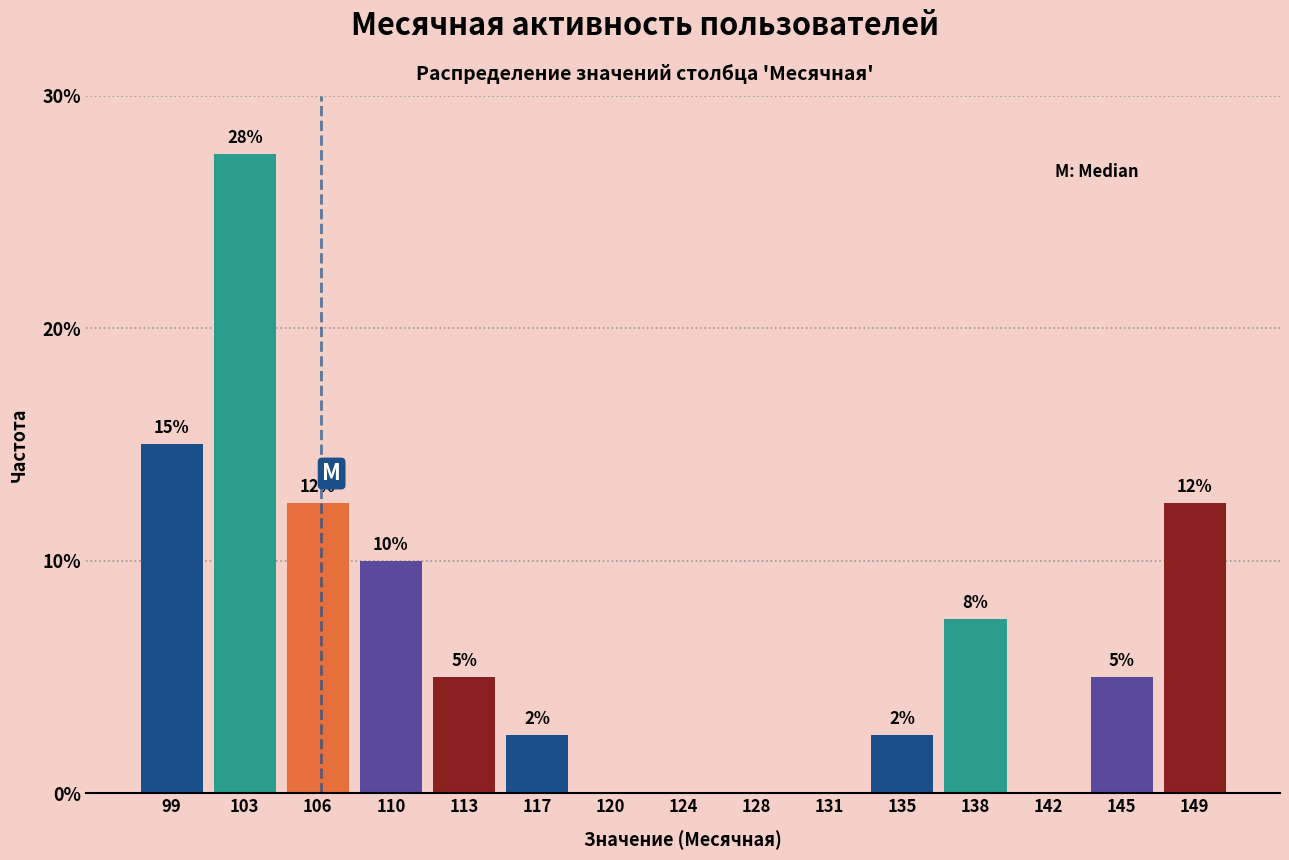

Are the bars horizontal?

No